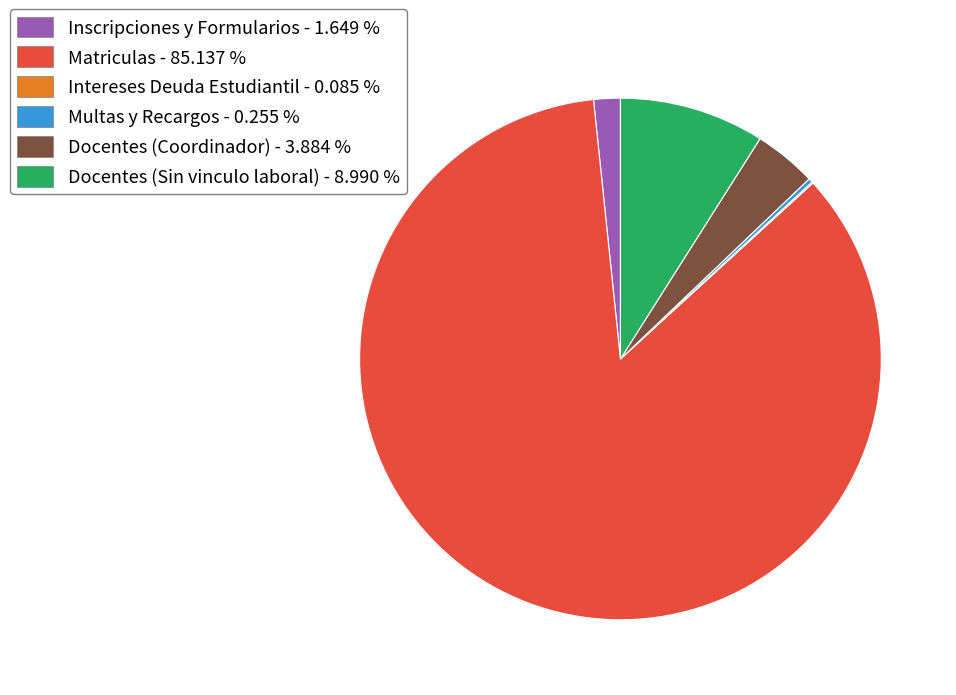

What is the largest slice in the pie chart?

Matriculas